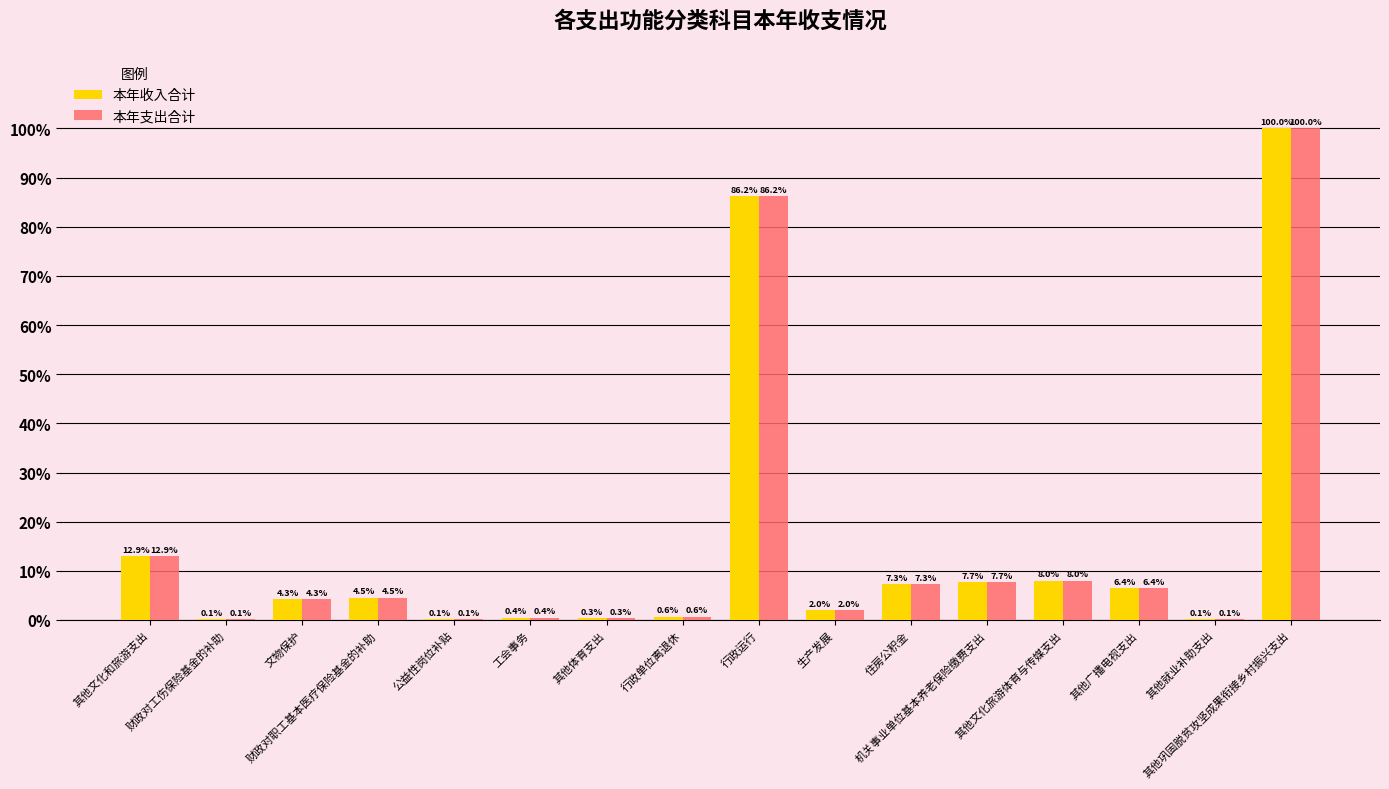

Count the number of data series in this chart.

2